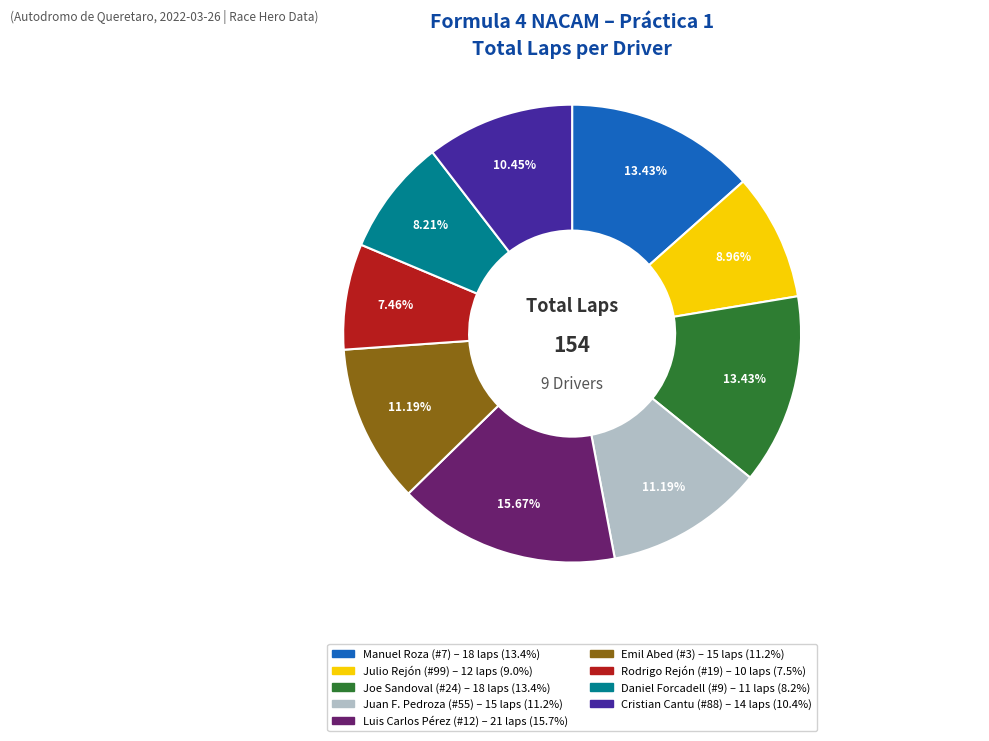

Count the number of slices in the pie.

9